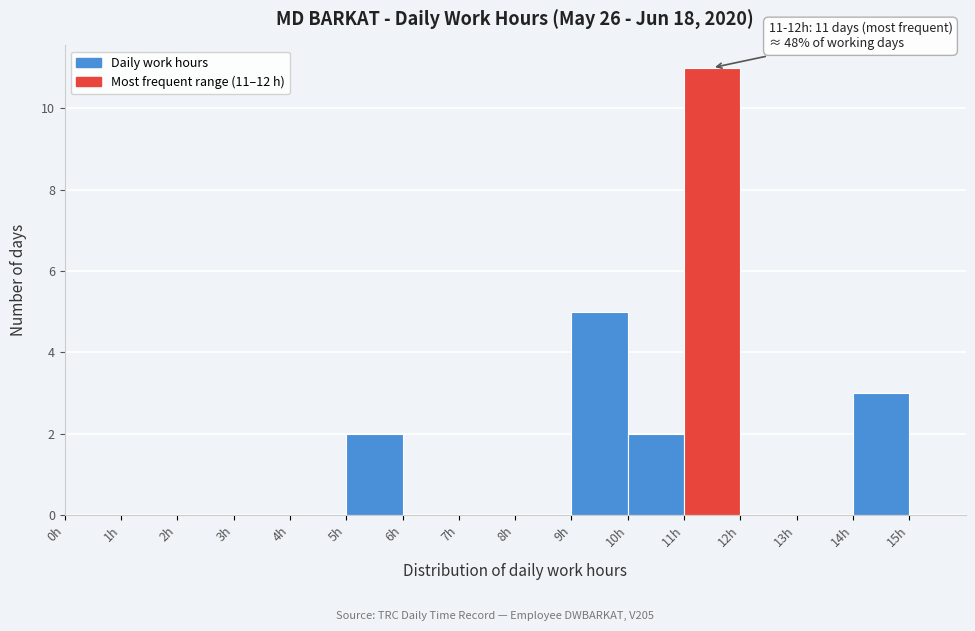

Over which range of the x-axis is the bar tallest?

11 to 12